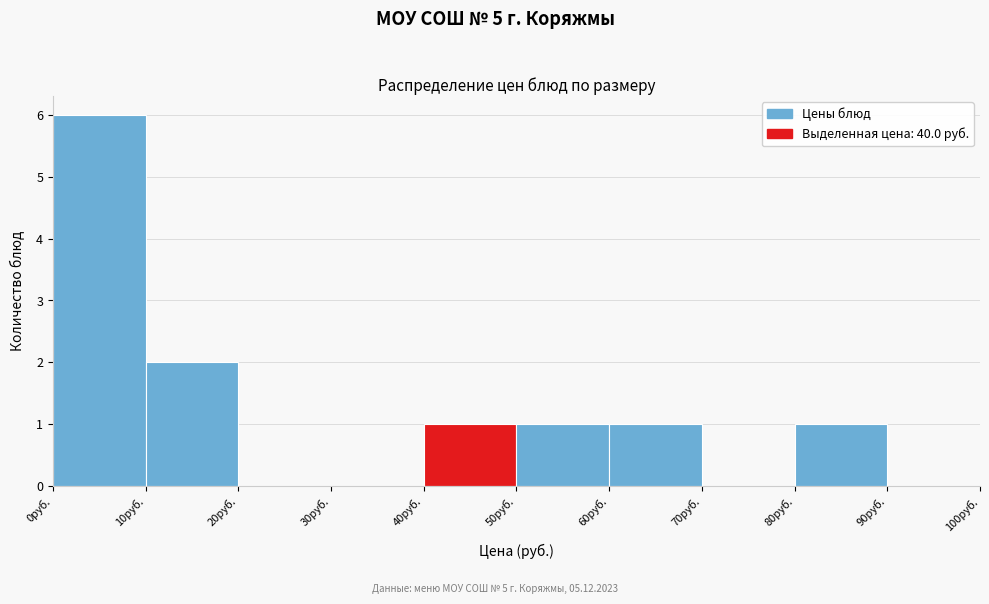

Reading left to right, list every bar in this chart as the range it spans on the x-axis followed by its height. The values are not printed on the chart, so give them approximately, as read against the axis.

0 to 10: 6
10 to 20: 2
20 to 30: 0
30 to 40: 0
40 to 50: 1
50 to 60: 1
60 to 70: 1
70 to 80: 0
80 to 90: 1
90 to 100: 0